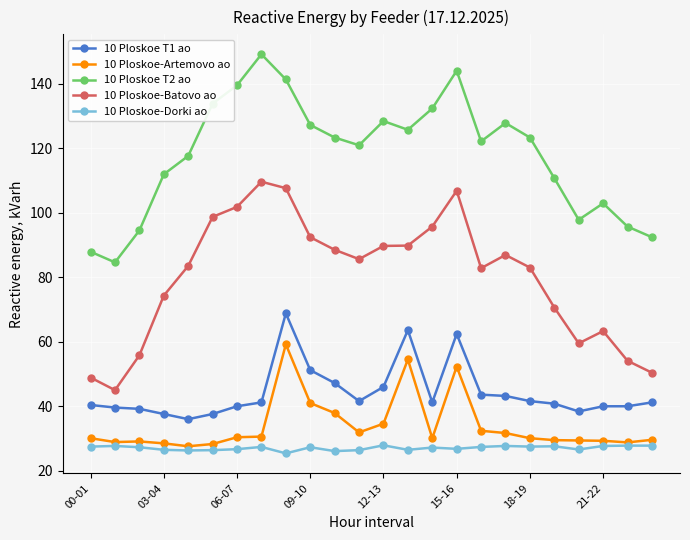

What is the sum of all 10 Ploskoe-Artemovo ao values?

815.8